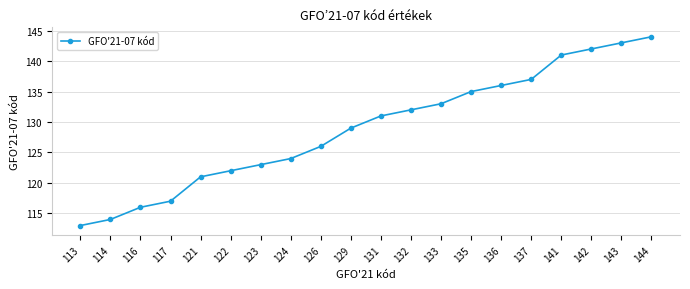

What is the value of the 1st point from the left?

113